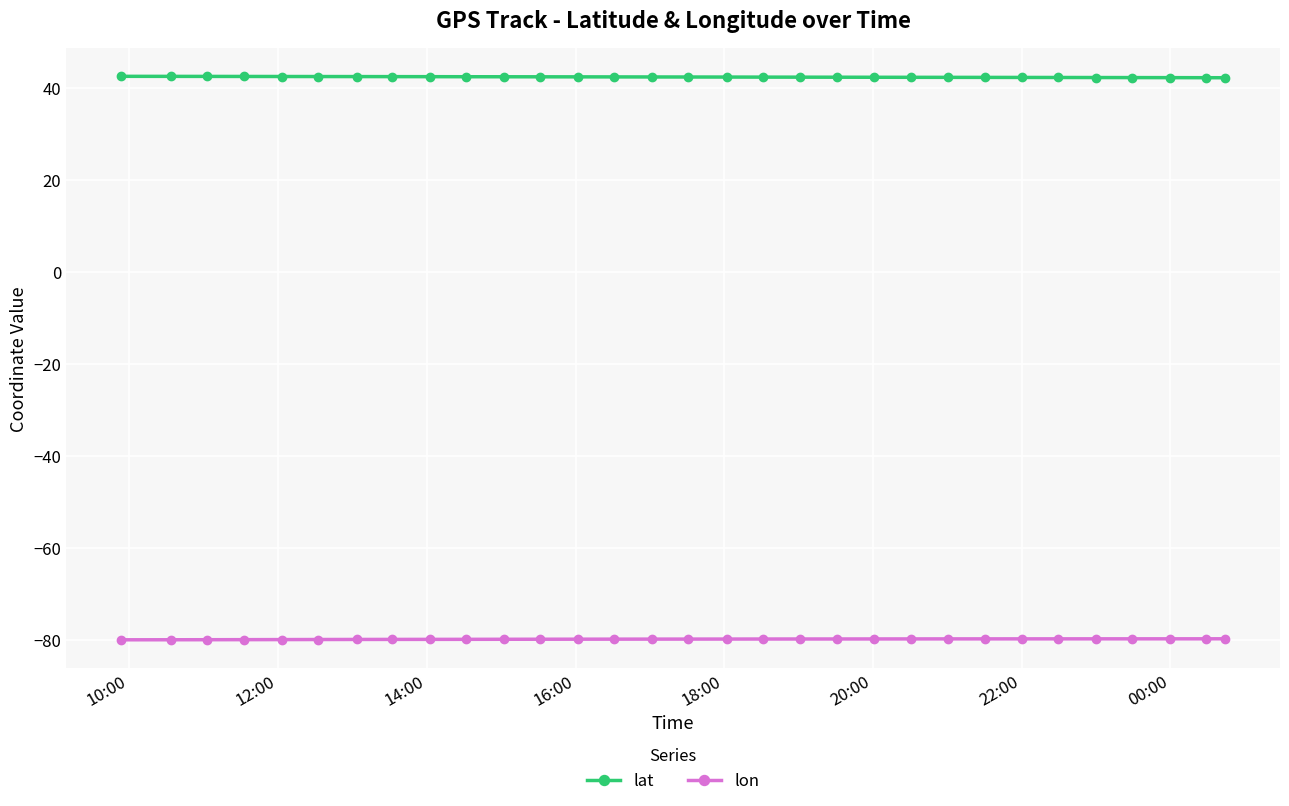

What is the value of the lat point at the 16th from the left?

42.4